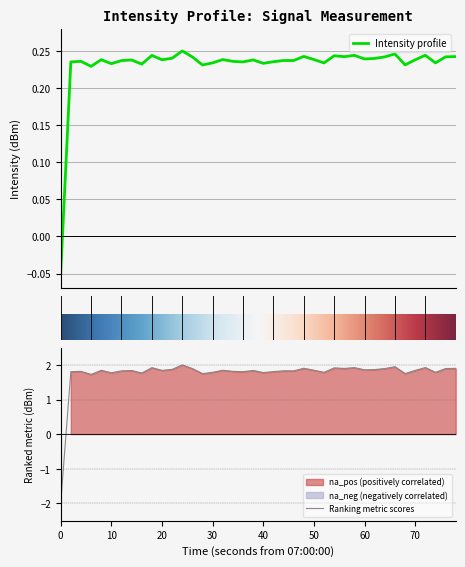

The value of Ranking metric scores at 0 is -0.7. True or false?

False